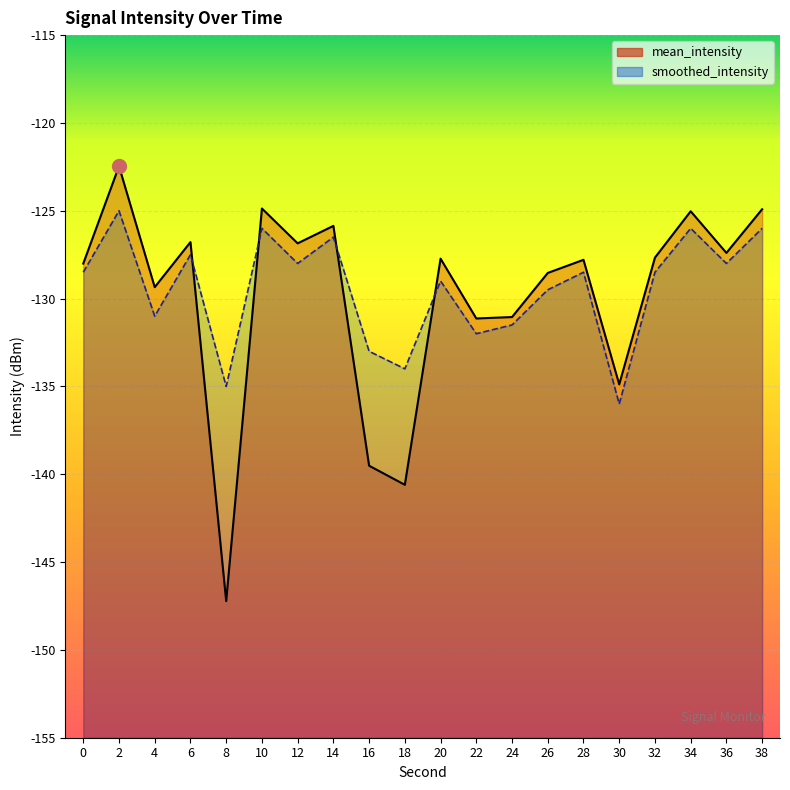

What is the value of the mean_intensity point at the 8th from the left?

-125.9